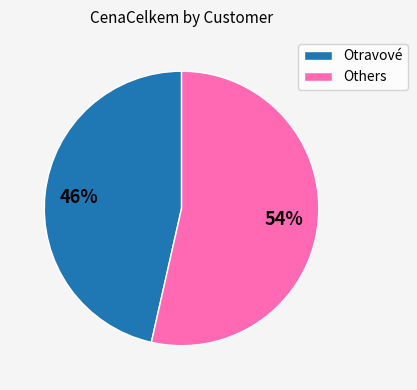

Which has a higher value, Others or Otravové?

Others